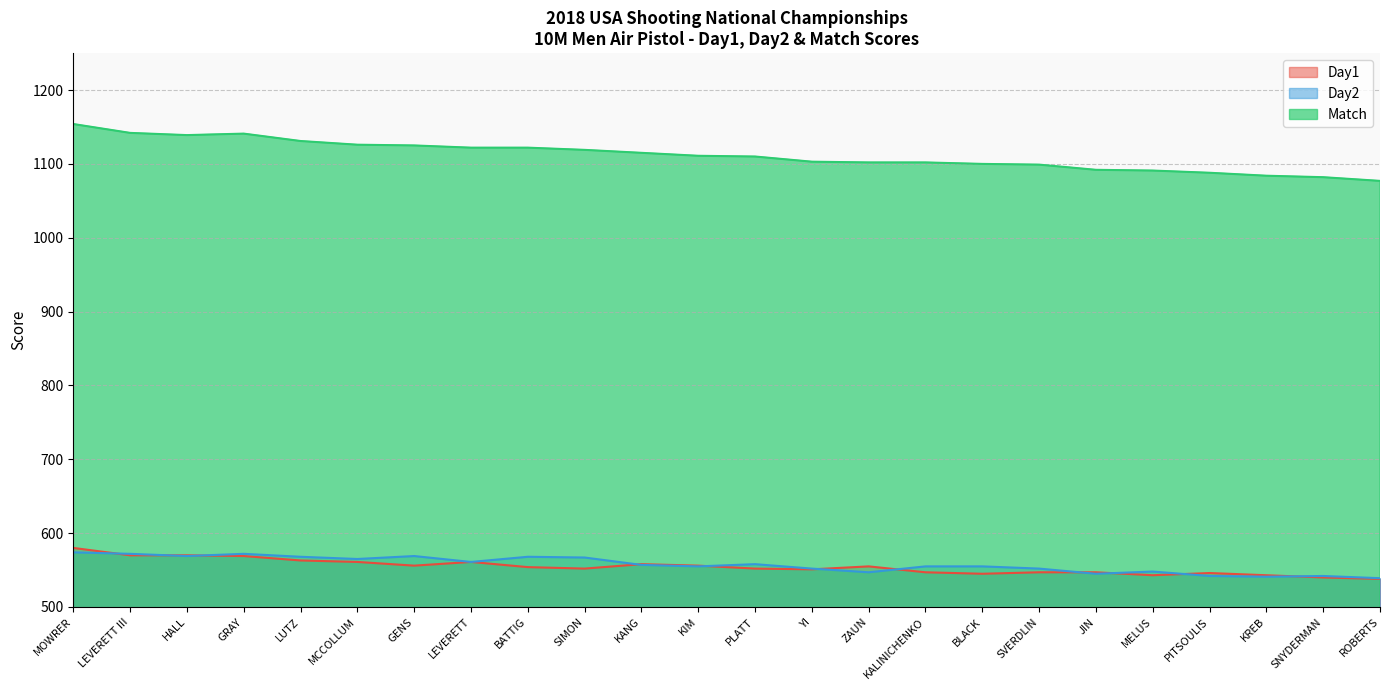

What is the label of the 19th point from the left?

JIN